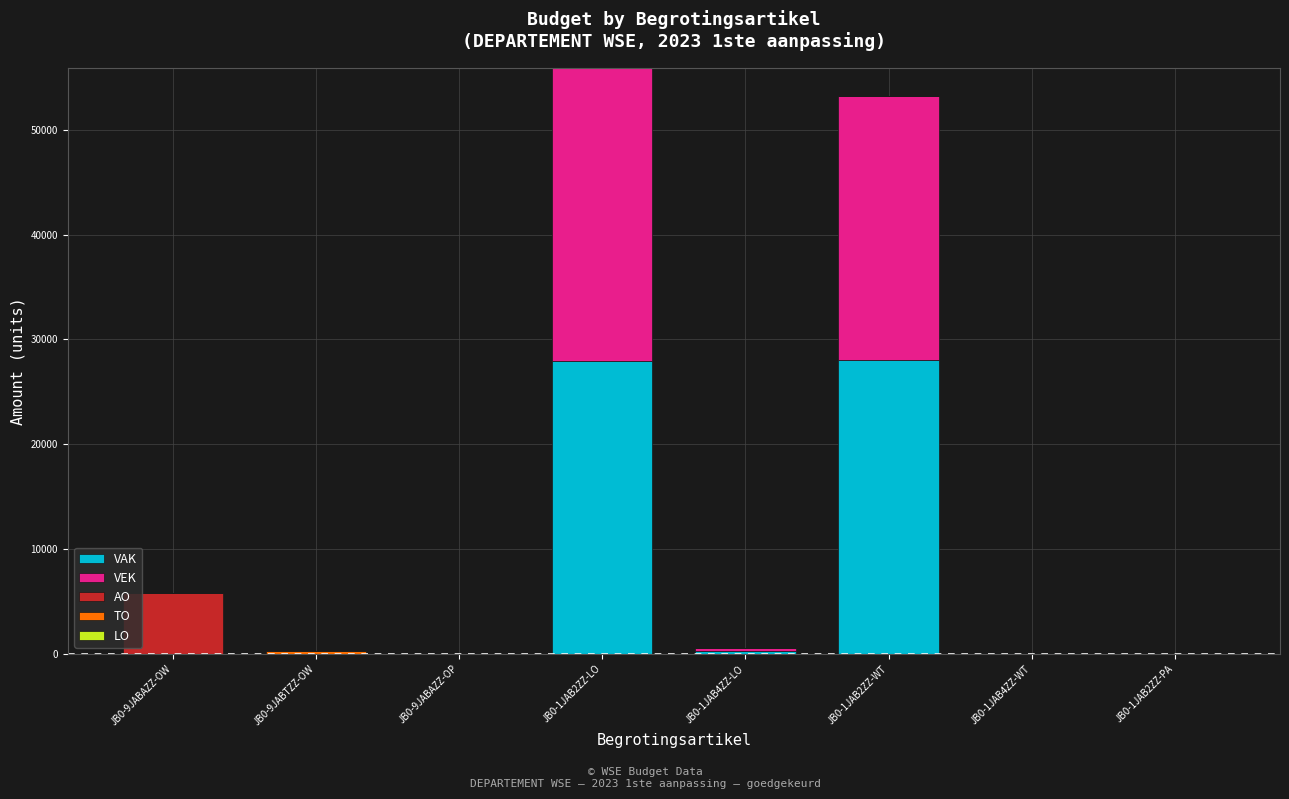

Does the chart contain stacked bars?

Yes